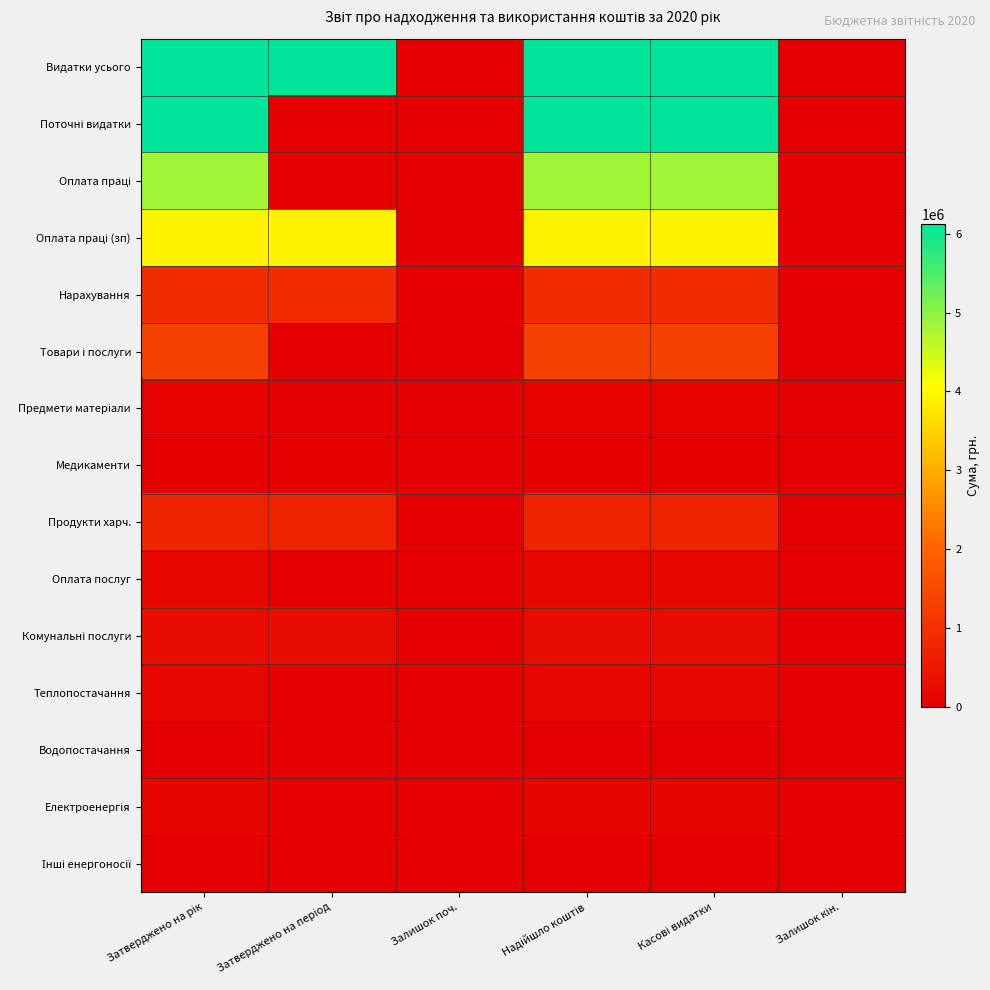

How many distinct data groups are displayed?

15